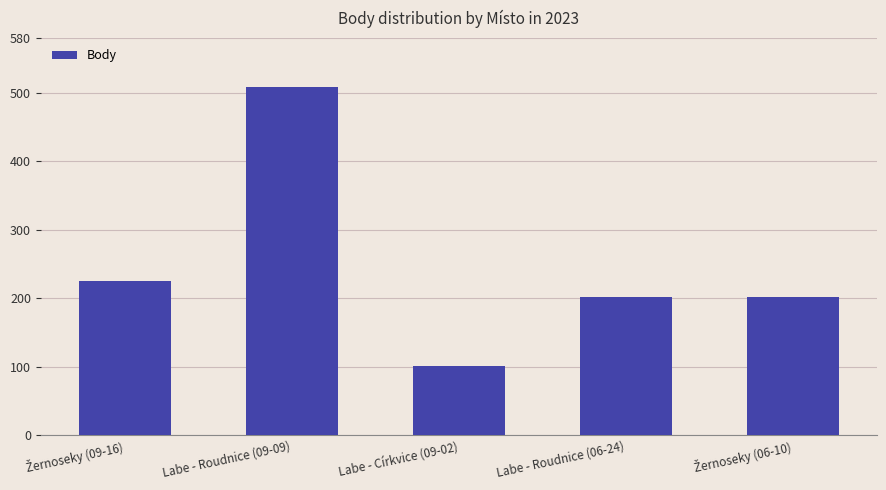

What is the average value?

248